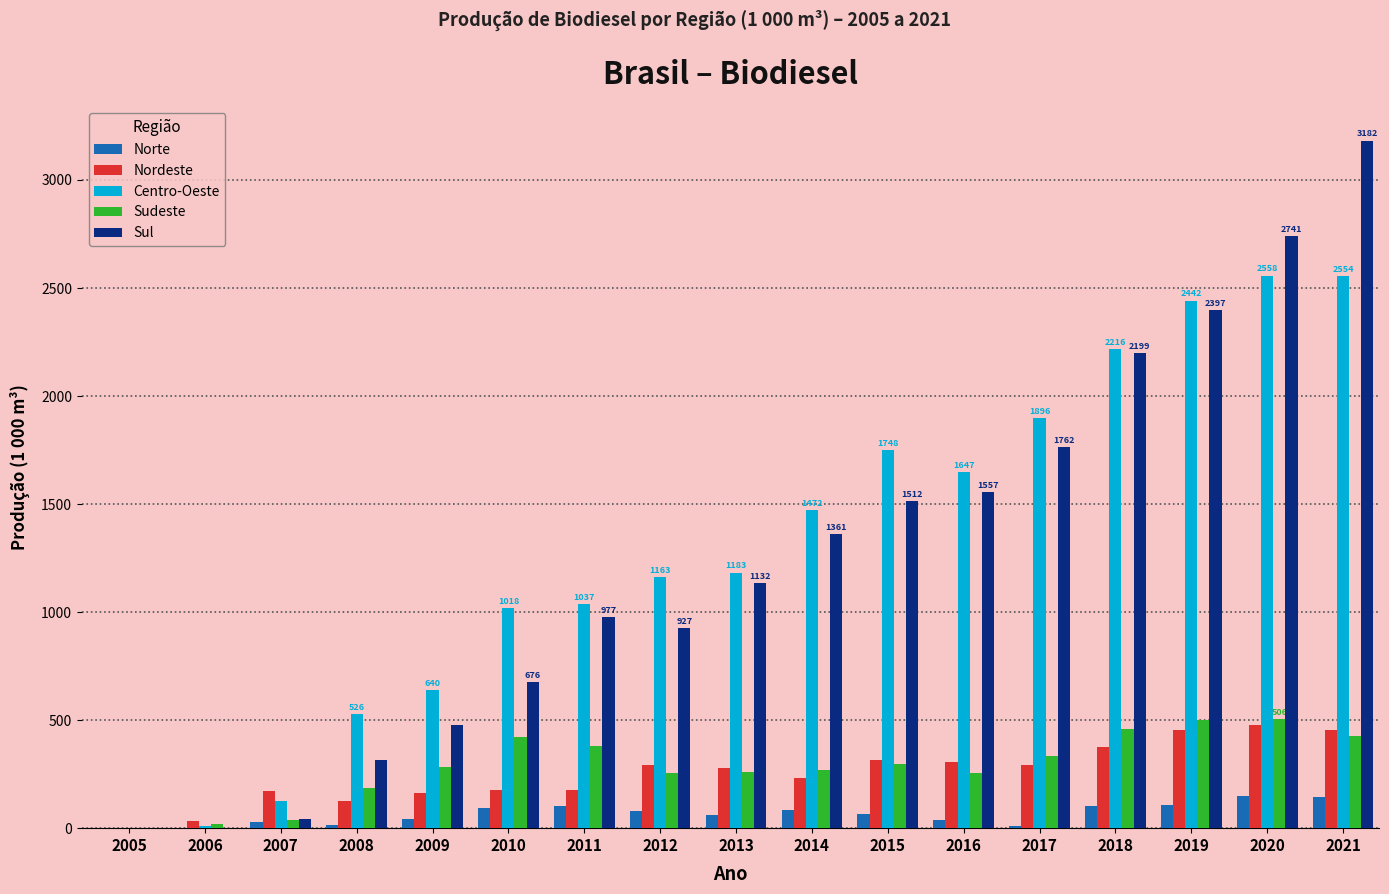

What is the highest value of the Nordeste series?

478.2